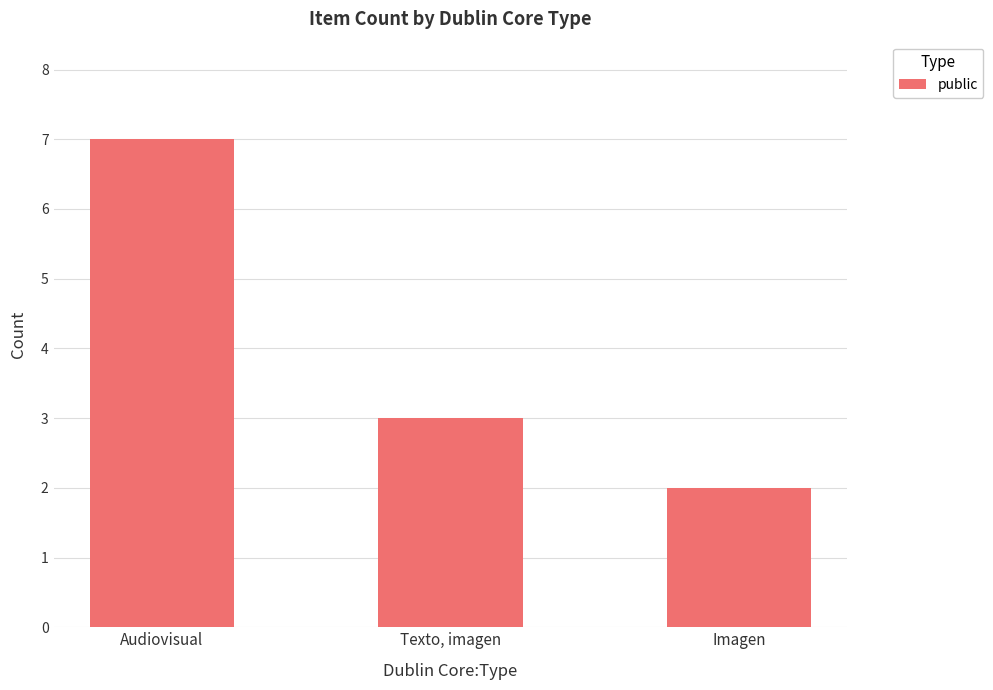

Is it true that the value at Audiovisual is 7?

True